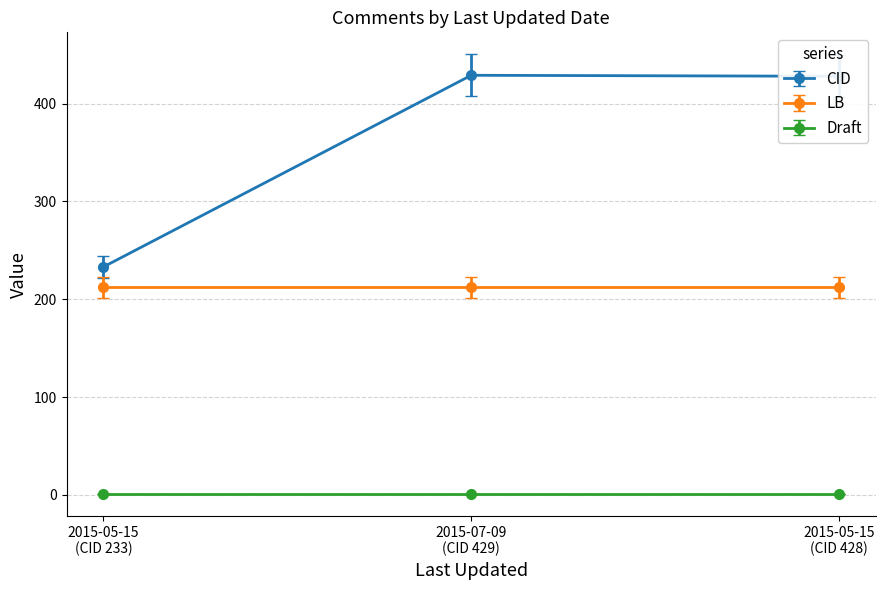

Which series has the largest range (max minus min)?

CID